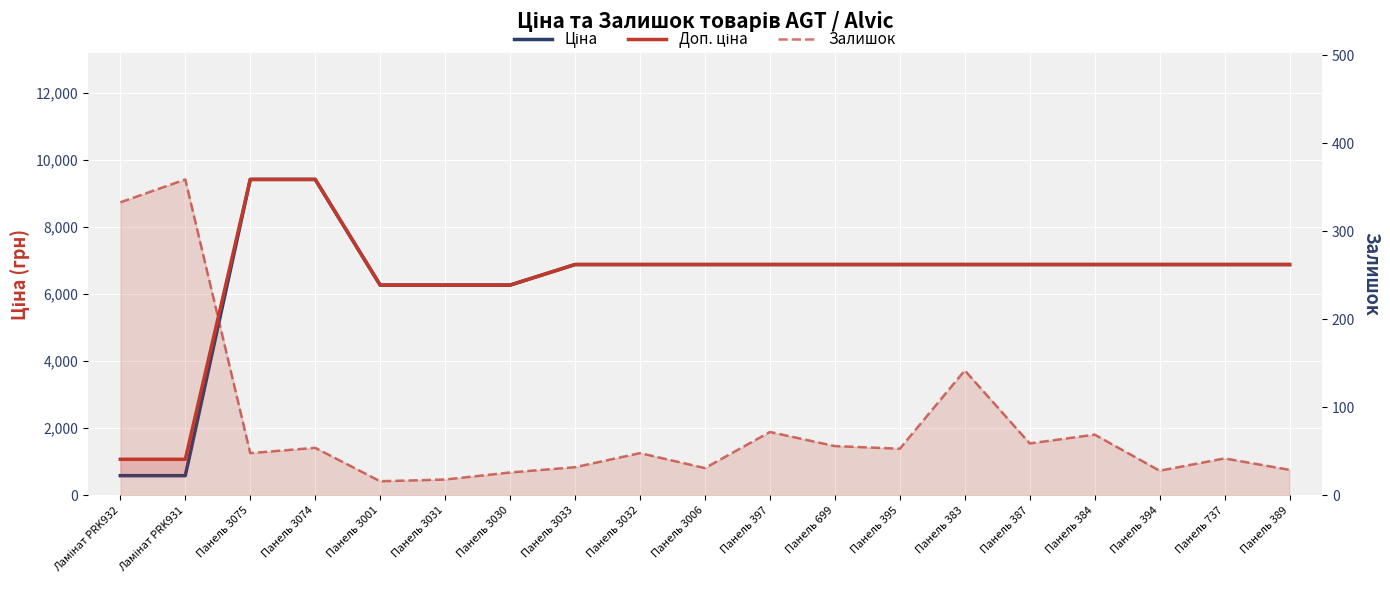

Read the Ціна value at Панель 397.

6879.5